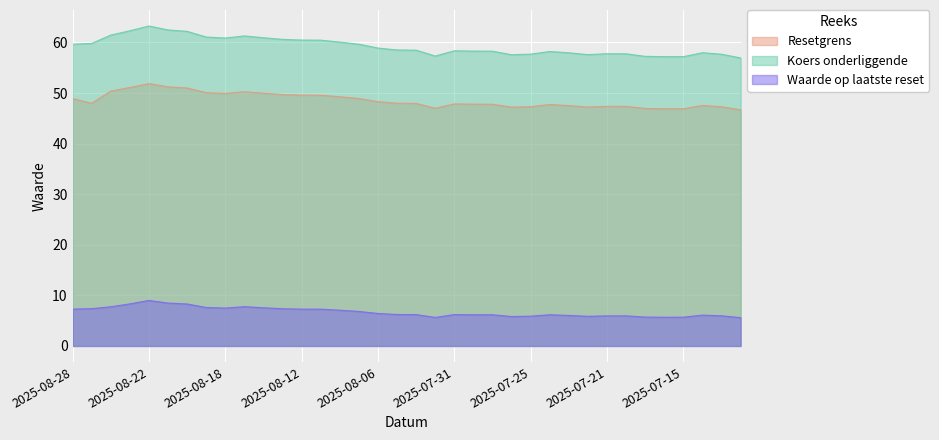

What is the sum of the Waarde op laatste reset values at 2025-08-01 and 2025-07-17?

11.3